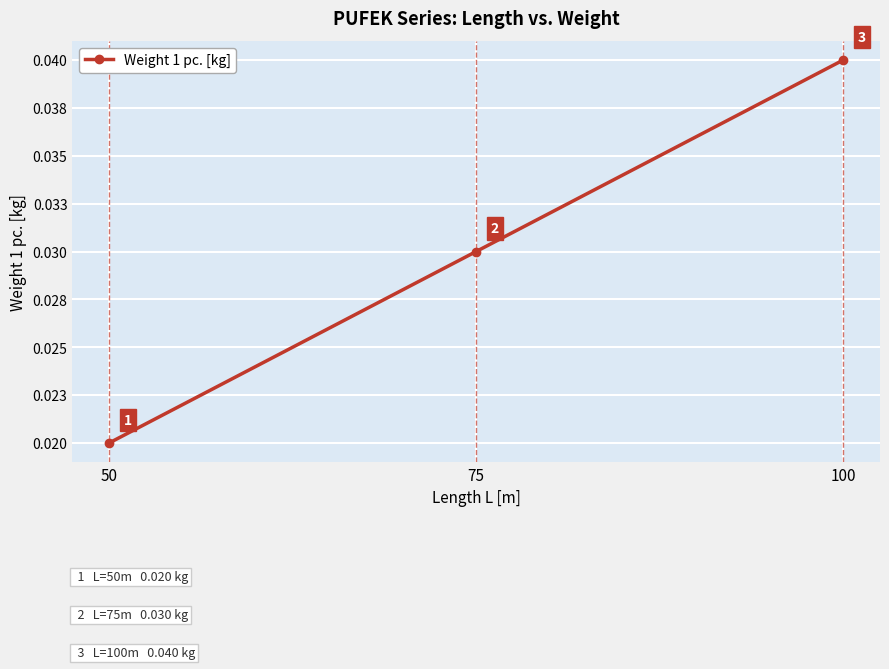

The chart shows a value of 0.0 at 50. True or false?

False